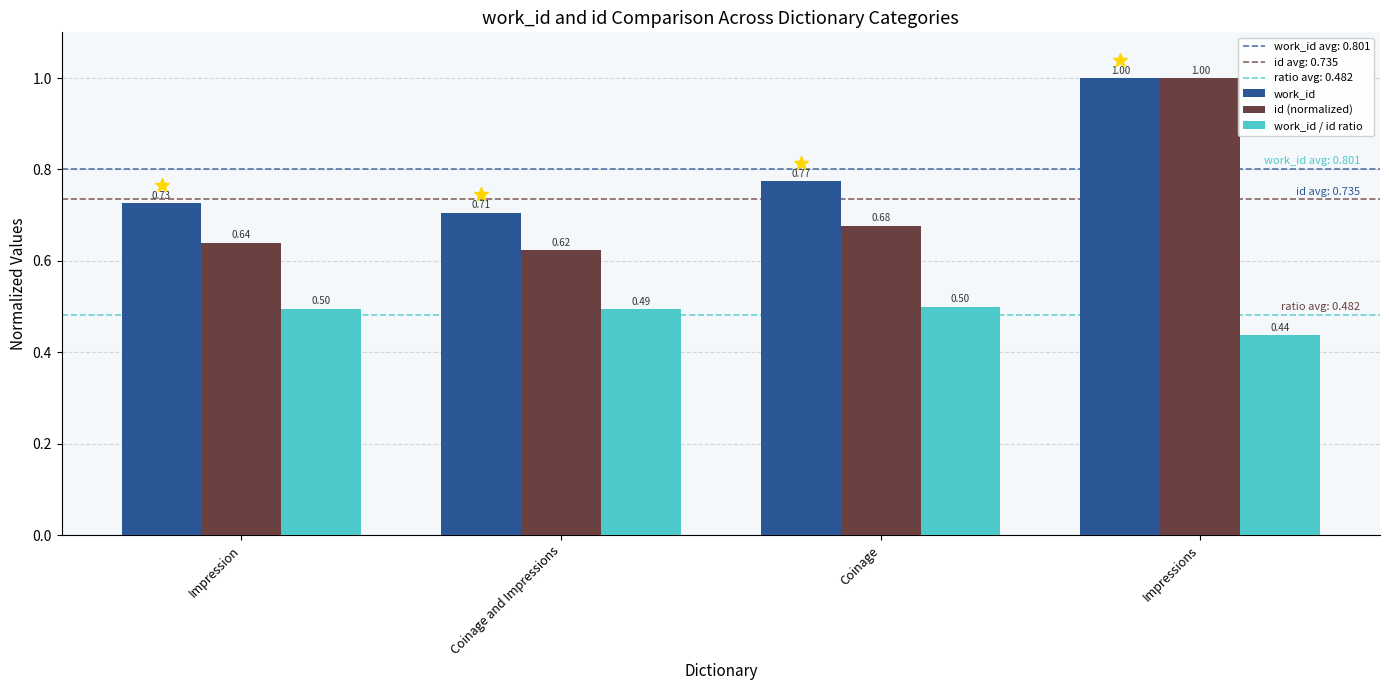

Which series has the widest spread of values?

id (normalized)